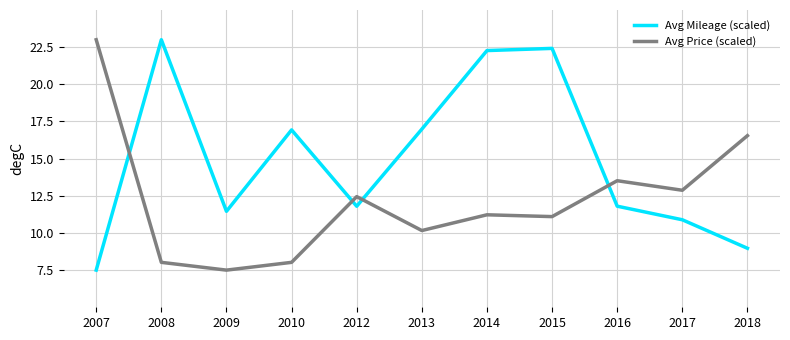

Which series has the largest total across all categories?

Avg Mileage (scaled)